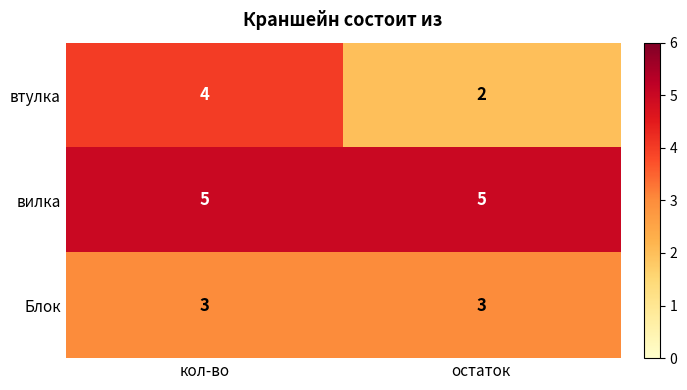

What is the greatest value displayed?

5